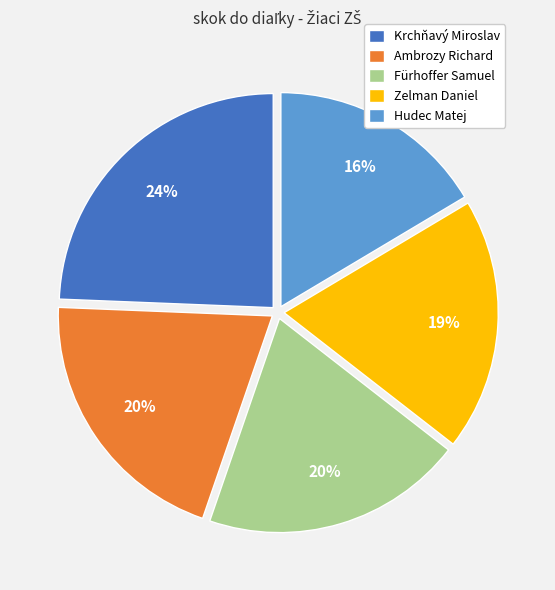

Which has a higher value, Ambrozy Richard or Krchňavý Miroslav?

Krchňavý Miroslav